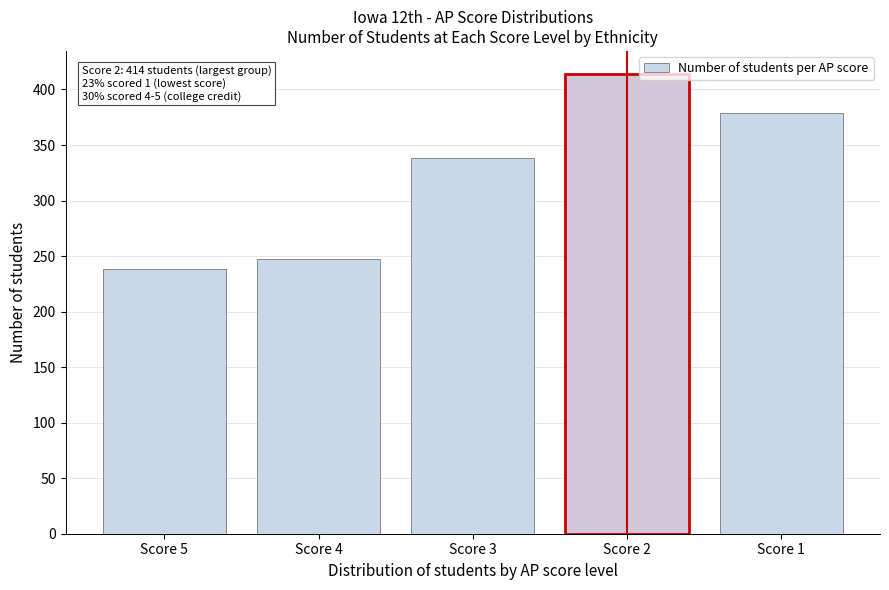

Reading right to left, list all the values displayed in this chart.

379	414	338	247	238